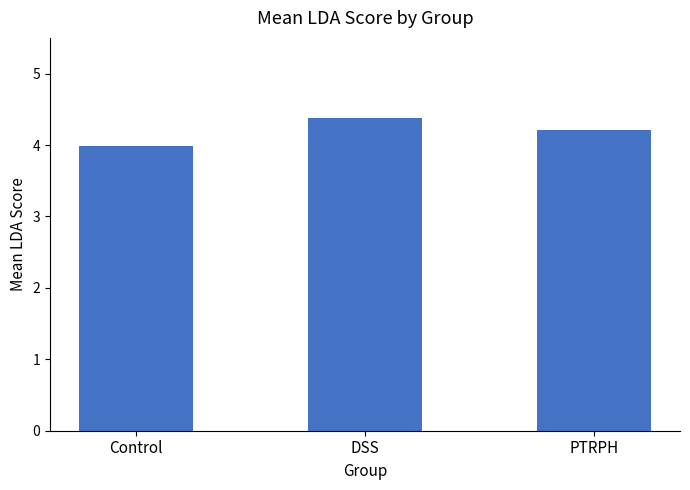

What is the approximate value at Control?

4.0